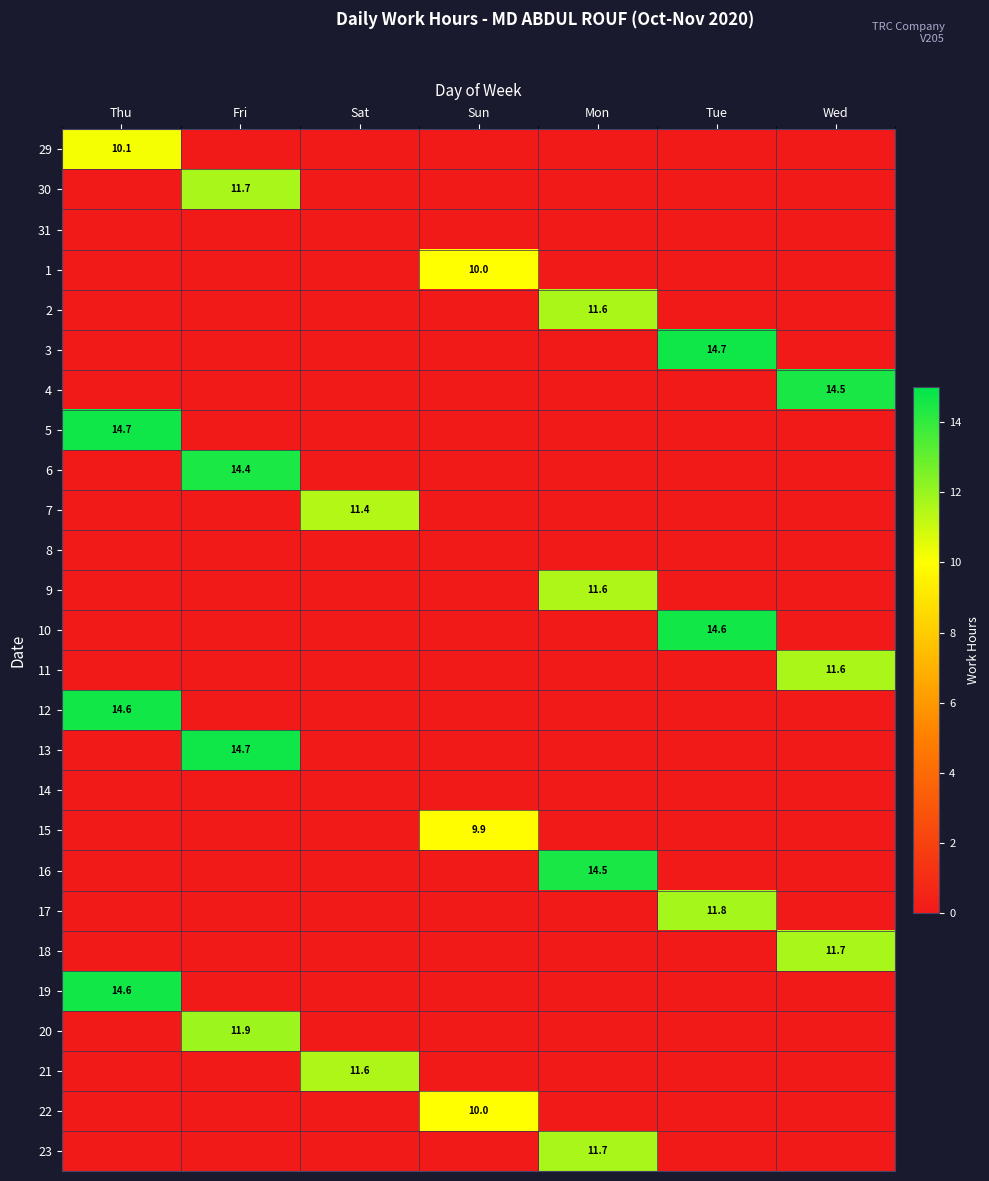

True or false: 1 has a value of 17.0 at Sun.

False